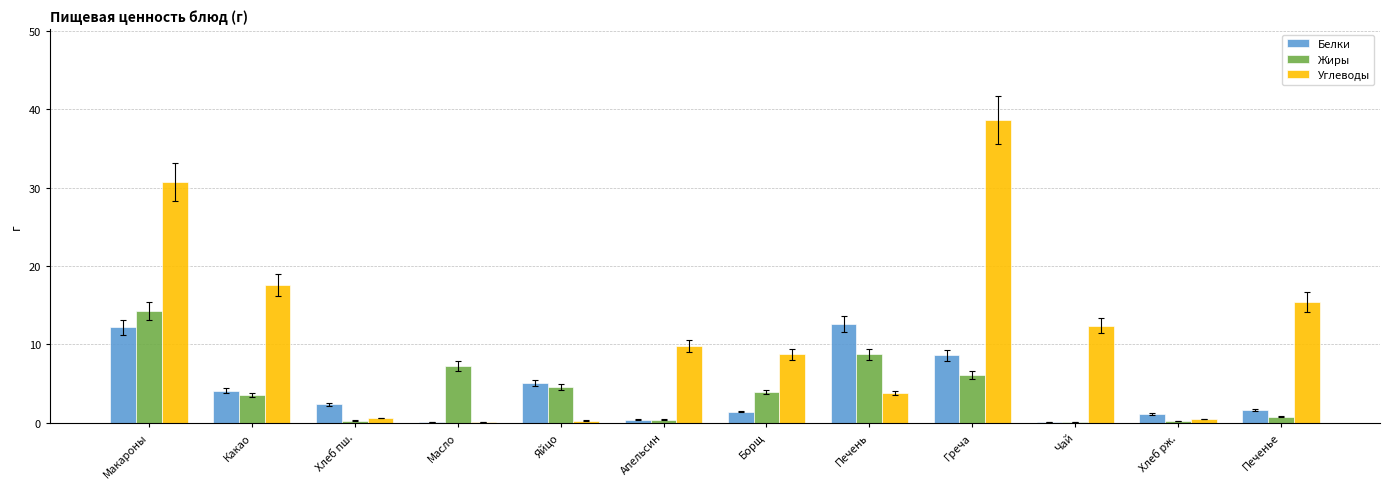

Is it true that Жиры equals 0.1 at Чай?

True